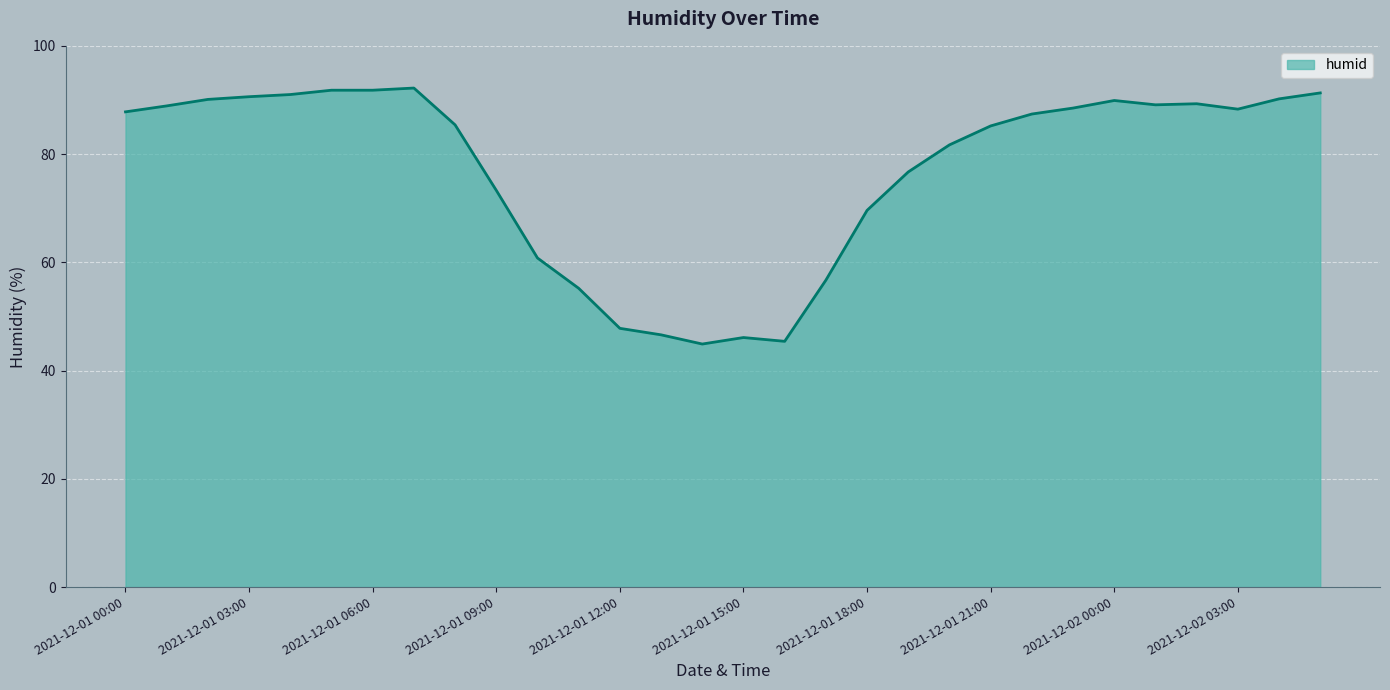

What is the greatest value displayed?

92.2